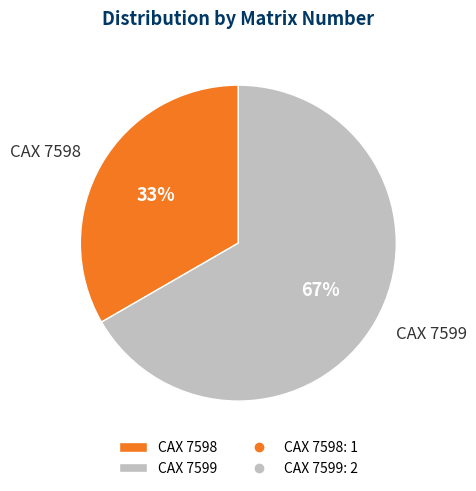

Is CAX 7599 the majority of the pie?

Yes